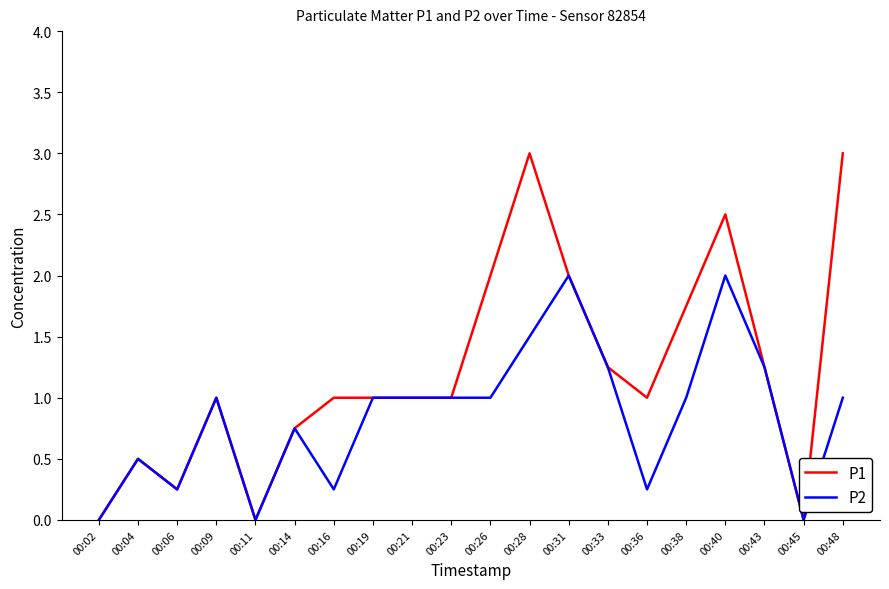

List the series in order of their peak value, lowest first.

P2, P1